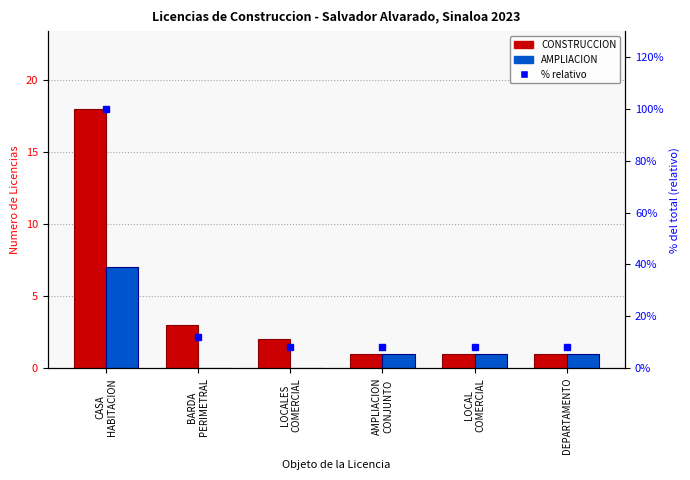

What is the minimum value for CONSTRUCCION?

1